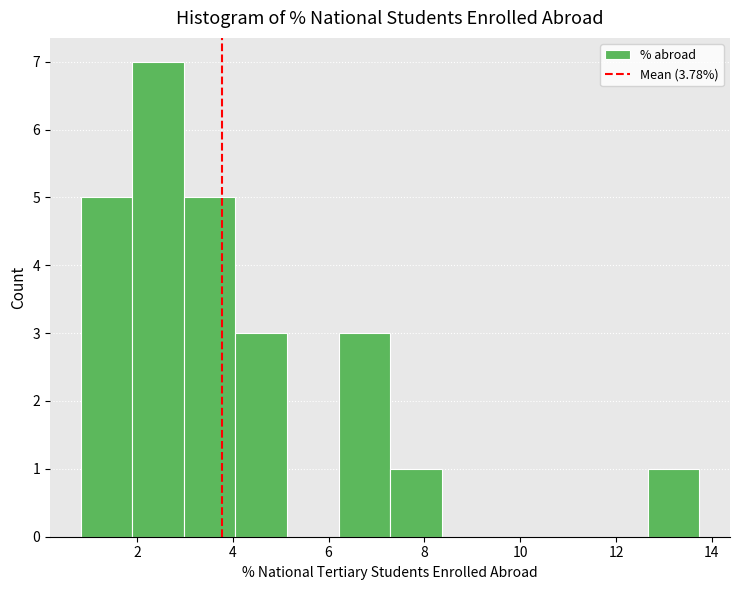

Reading left to right, list every bar in this chart as the range it spans on the x-axis followed by its height. Neither the bar edges nor the heights are printed on the chart, so give them approximately, as read against the axes.

0.8 to 2.0: 5
2.0 to 3.0: 7
3.0 to 4.0: 5
4.0 to 5.2: 3
5.2 to 6.2: 0
6.2 to 7.2: 3
7.2 to 8.4: 1
8.4 to 9.4: 0
9.4 to 10.6: 0
10.6 to 11.6: 0
11.6 to 12.6: 0
12.6 to 13.8: 1